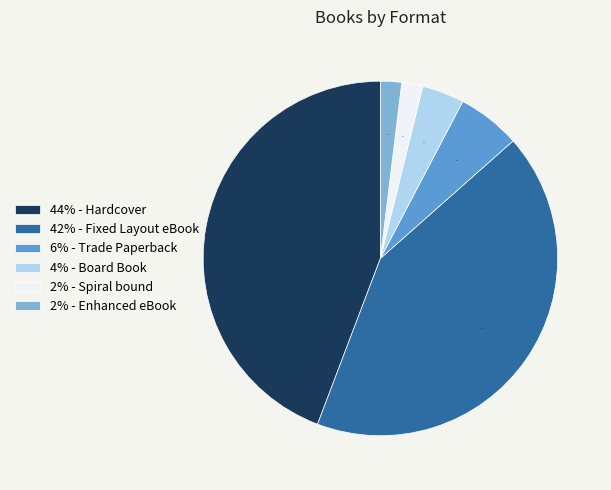

Does 44% - Hardcover represent more than half of the total?

No